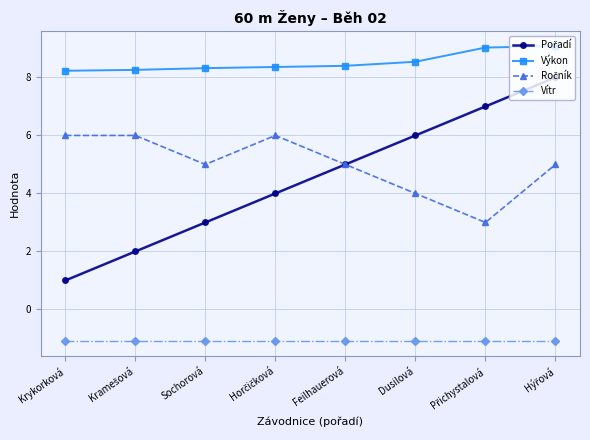

What is the label of the 5th point from the left?

Feilhauerová